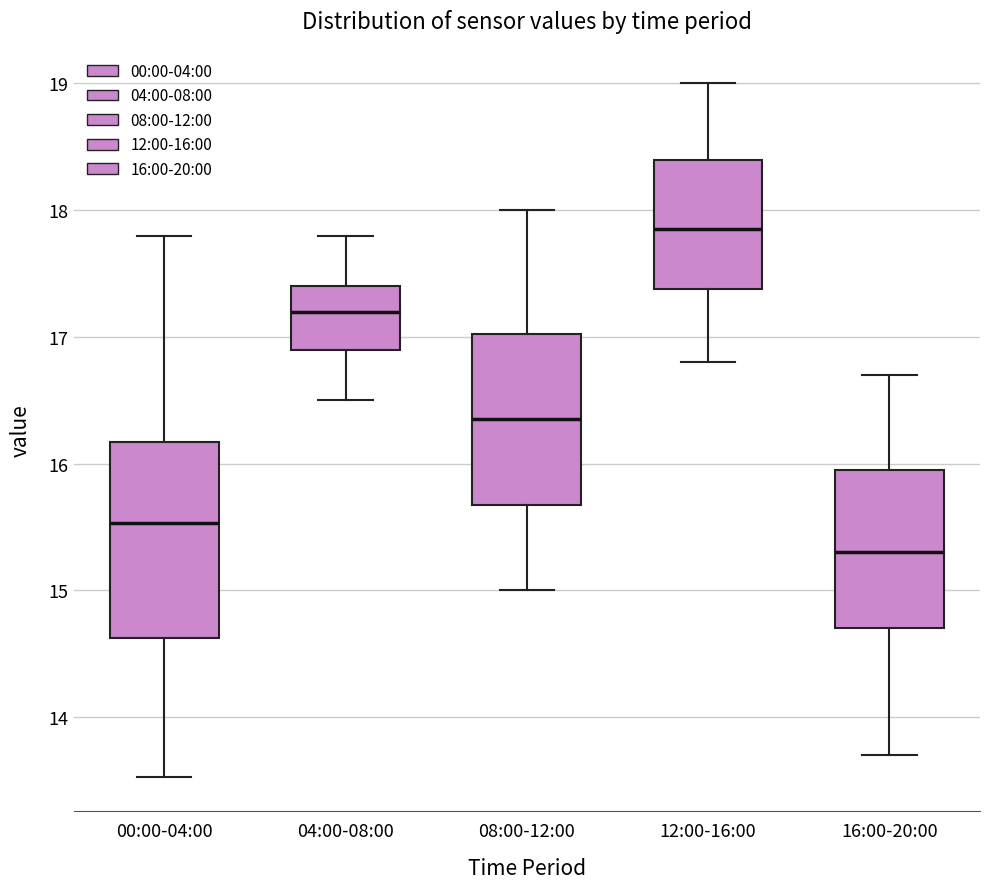

Where does the upper whisker of the box for 16:00-20:00 end on the y-axis? The values are not printed on the chart, so give them approximately, as read against the axis.

16.7